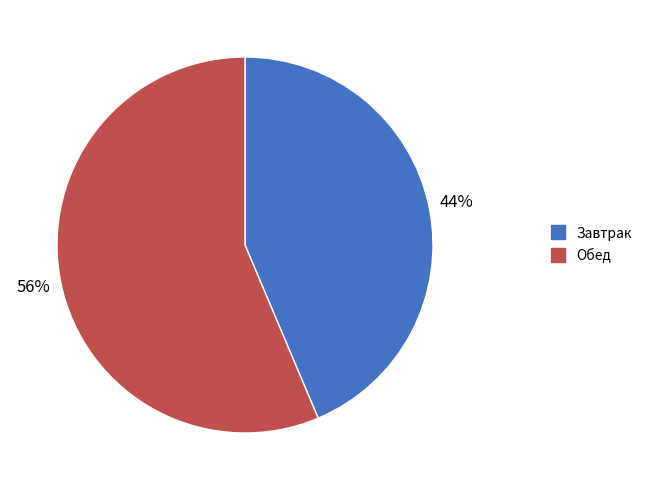

Is there a majority slice in this chart?

Yes